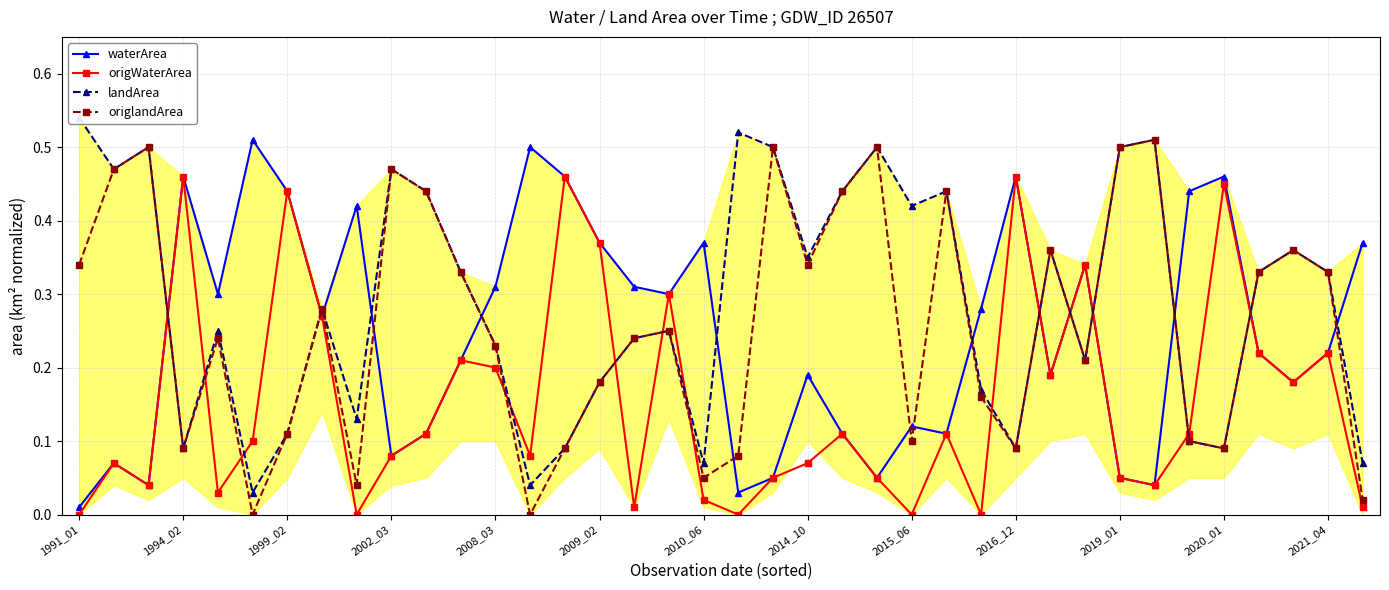

What is the value of the landArea point at the 3rd from the left?

0.5